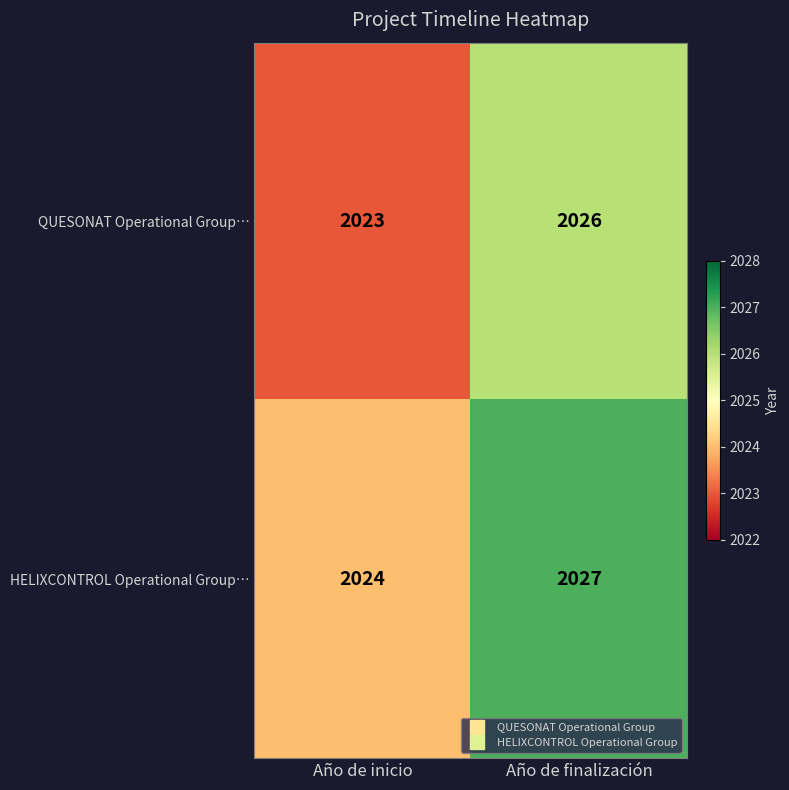

Where is QUESONAT Operational Group… nearest to the value 2024?

Año de inicio